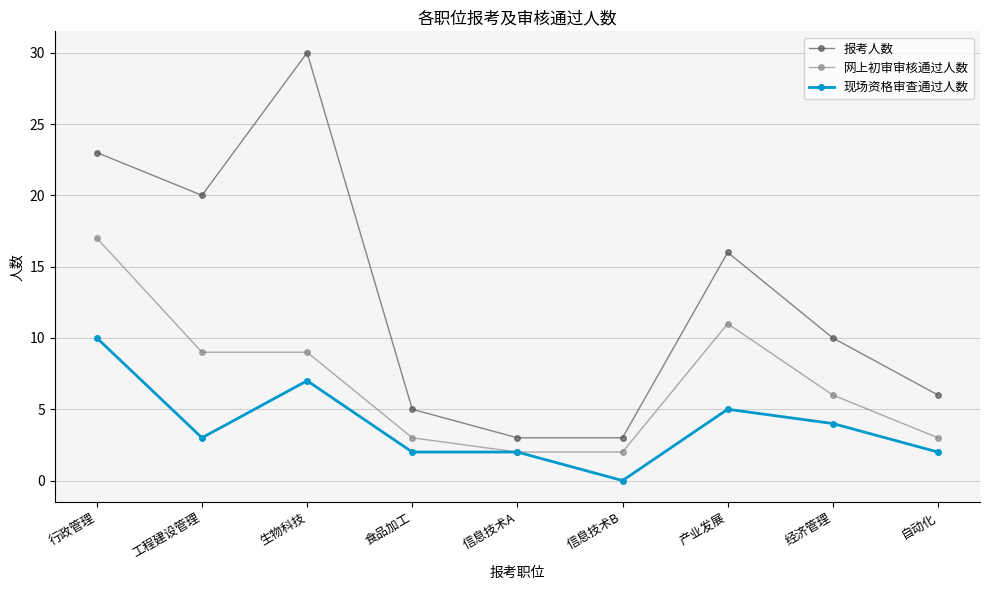

Does the chart have visible grid lines?

Yes